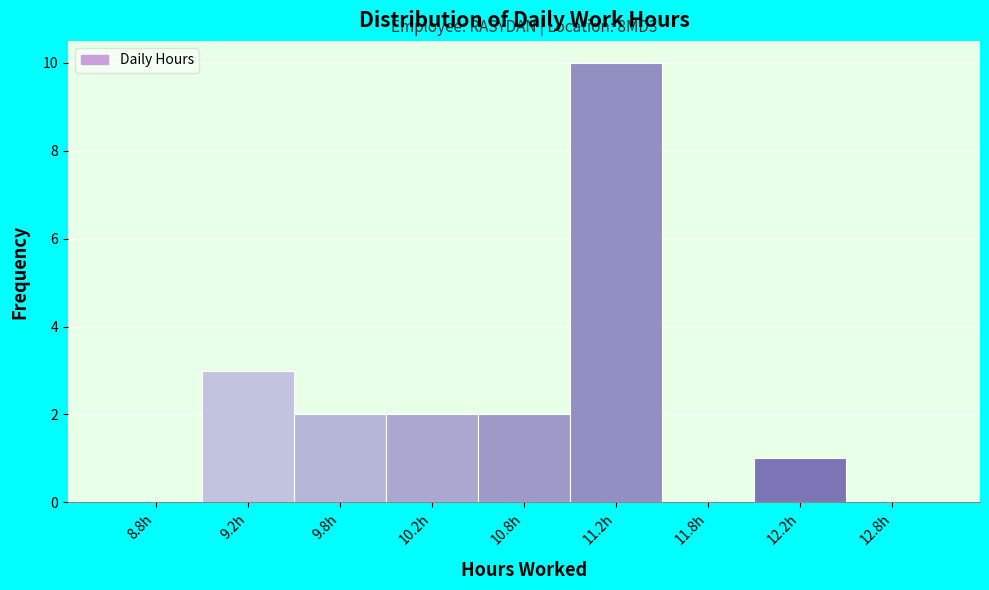

Reading left to right, transcribe all the data shown in this chart.

8.8h=0	9.2h=3	9.8h=2	10.2h=2	10.8h=2	11.2h=10	11.8h=0	12.2h=1	12.8h=0